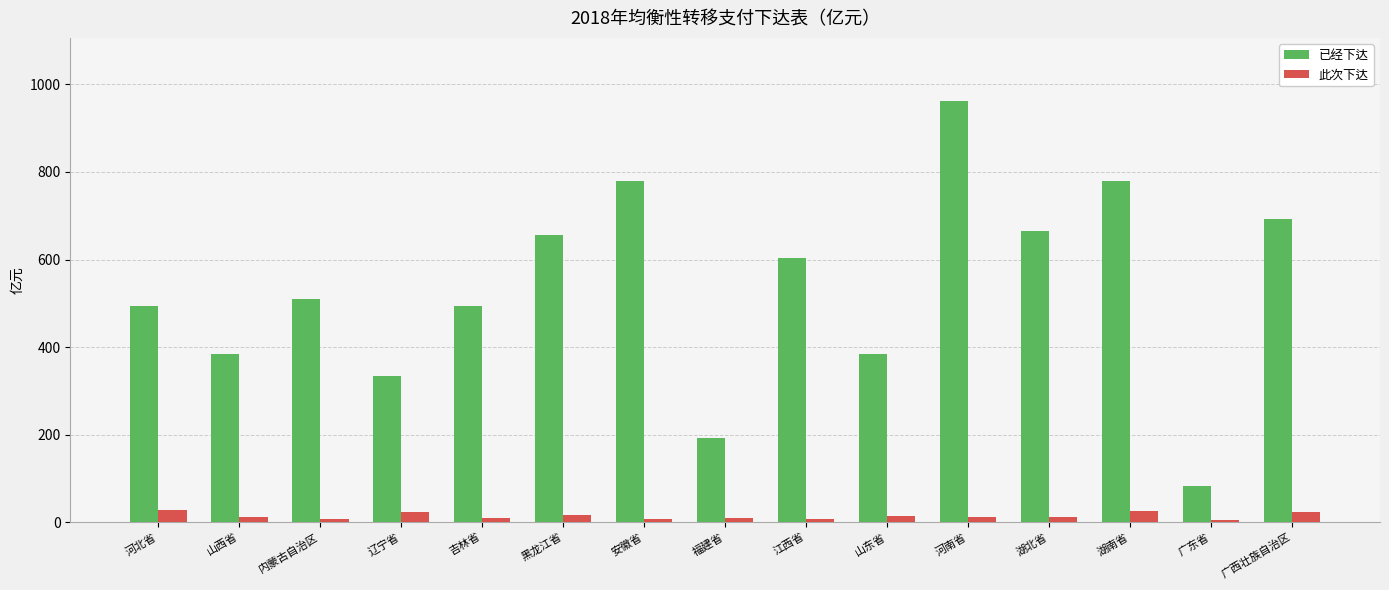

What is the difference between the 已经下达 values at 辽宁省 and 河南省?

627.2